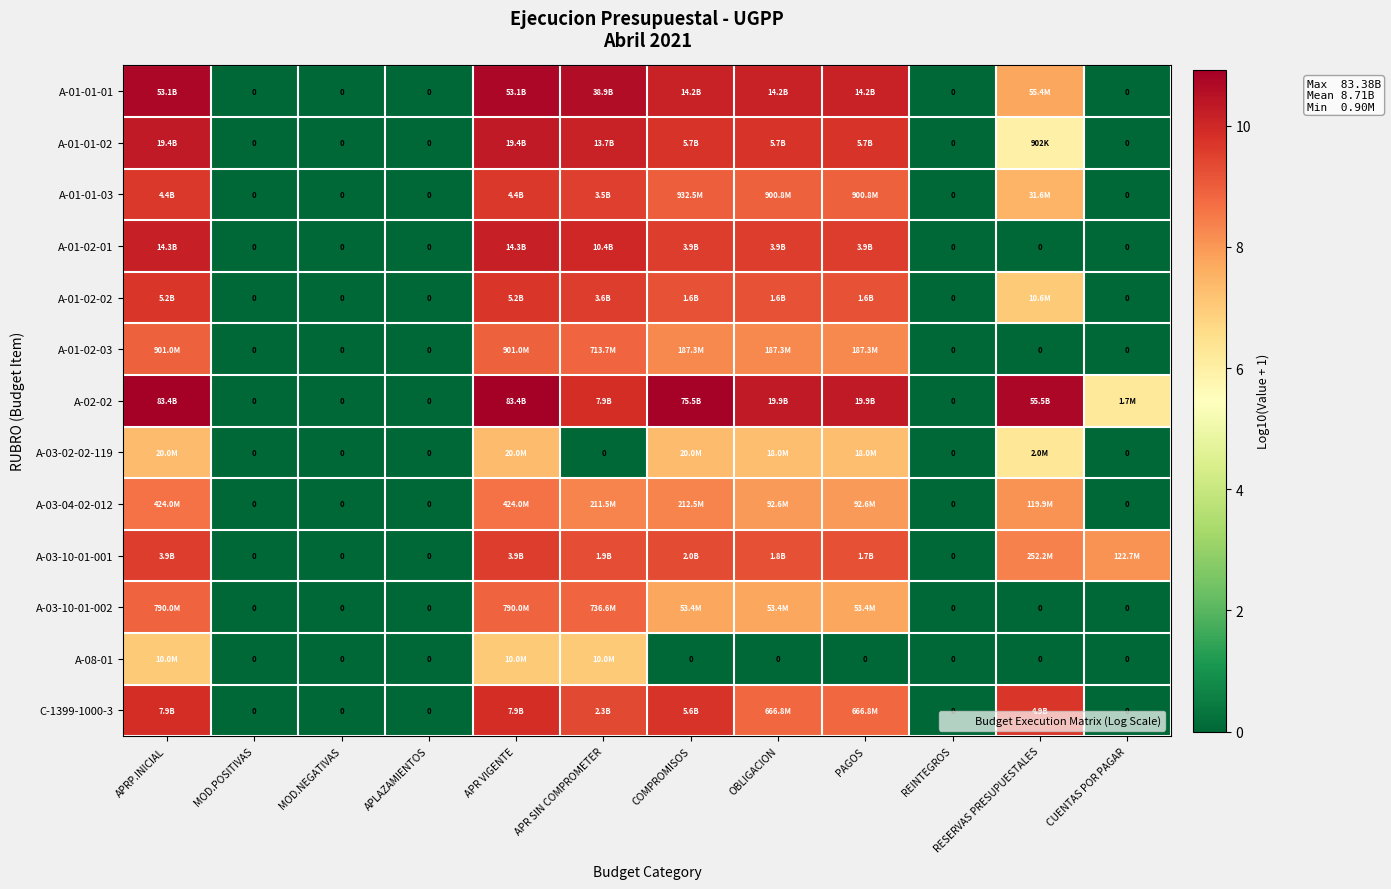

Count the number of data series in this chart.

13